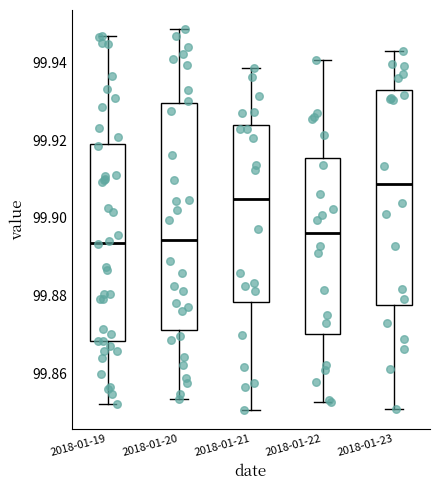

Which box is the tallest, from its lower edge to its upper edge?

2018-01-20